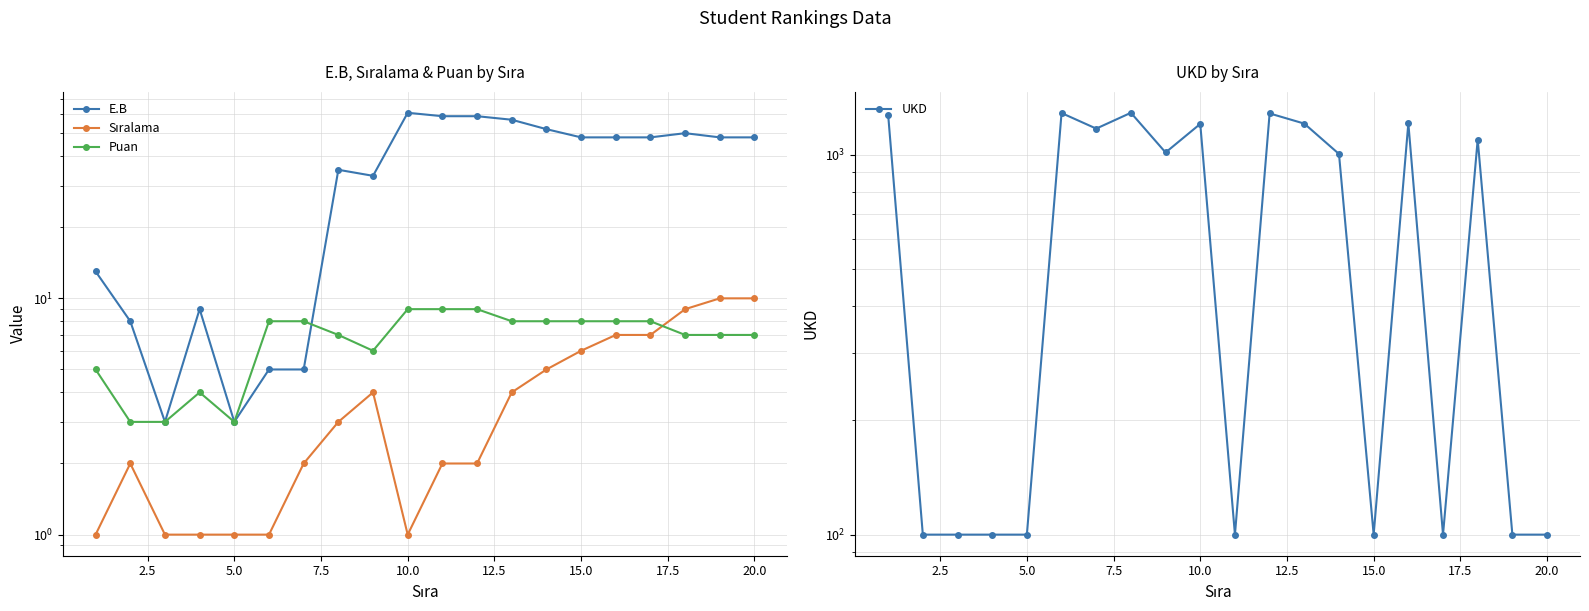

Reading left to right, transcribe all the data shown in this chart.

E.B: 13	8	3	9	3	5	5	35	33	61	59	59	57	52	48	48	48	50	48	48
Sıralama: 1	2	1	1	1	1	2	3	4	1	2	2	4	5	6	7	7	9	10	10
Puan: 5	3	3	4	3	8	8	7	6	9	9	9	8	8	8	8	8	7	7	7
UKD: 1274	100	100	100	100	1288	1172	1290	1014	1206	100	1285	1208	1005	100	1211	100	1097	100	100